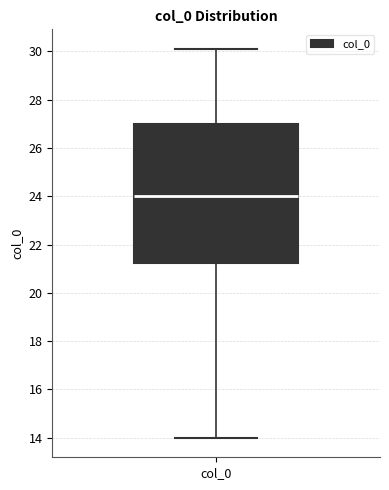

Where is the upper edge of the box for col_0 on the y-axis? The values are not printed on the chart, so give them approximately, as read against the axis.

27.0